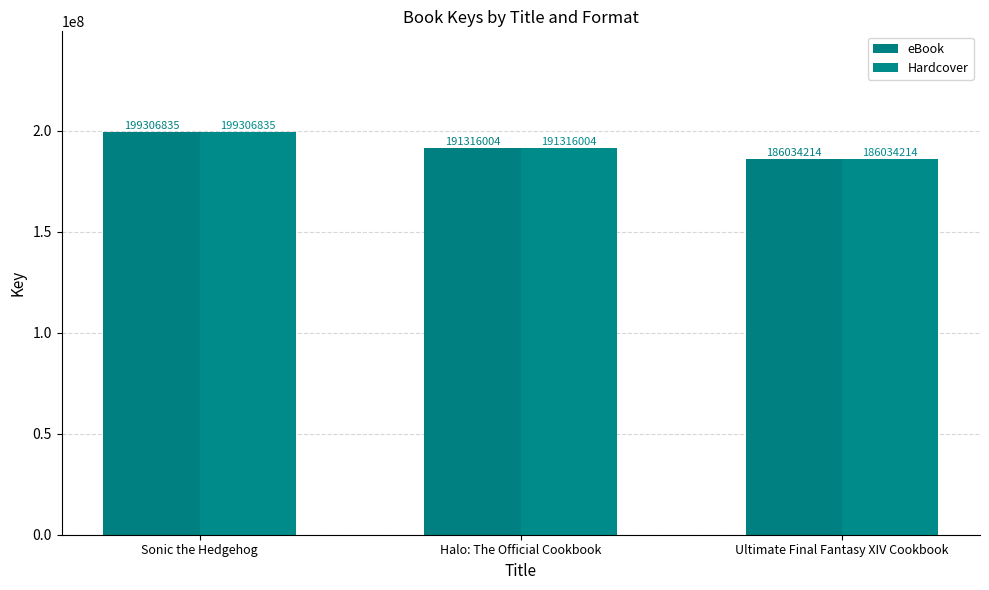

Is it true that eBook equals 199306835 at Sonic the Hedgehog?

True